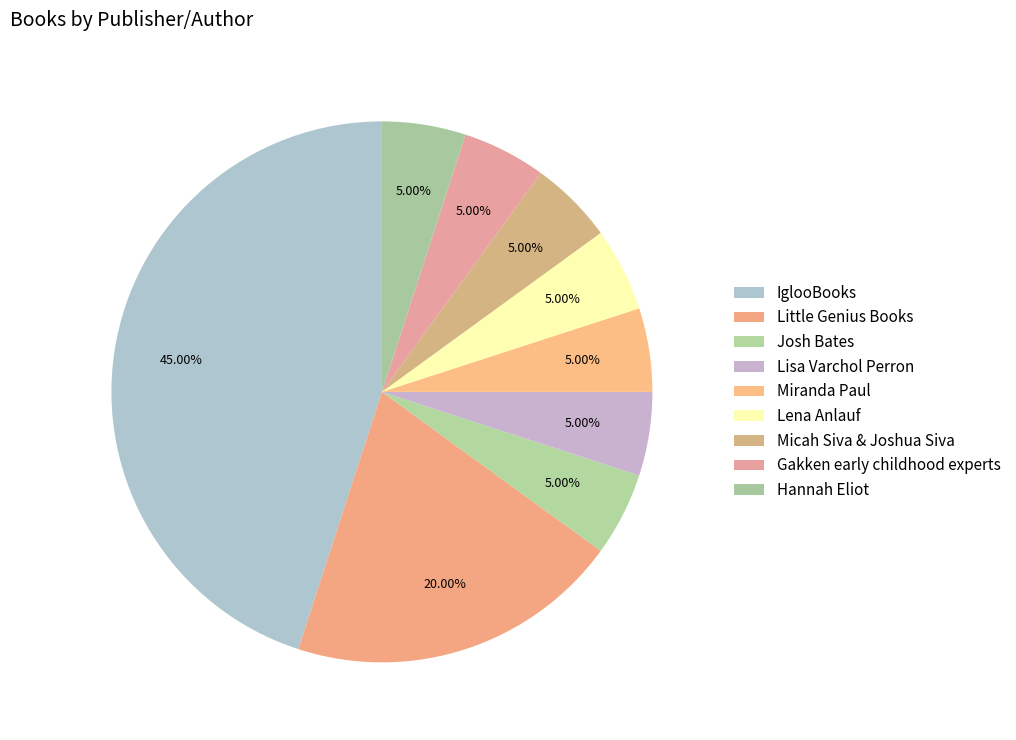

Combined, what portion of the pie is Hannah Eliot and Josh Bates?

10.0%